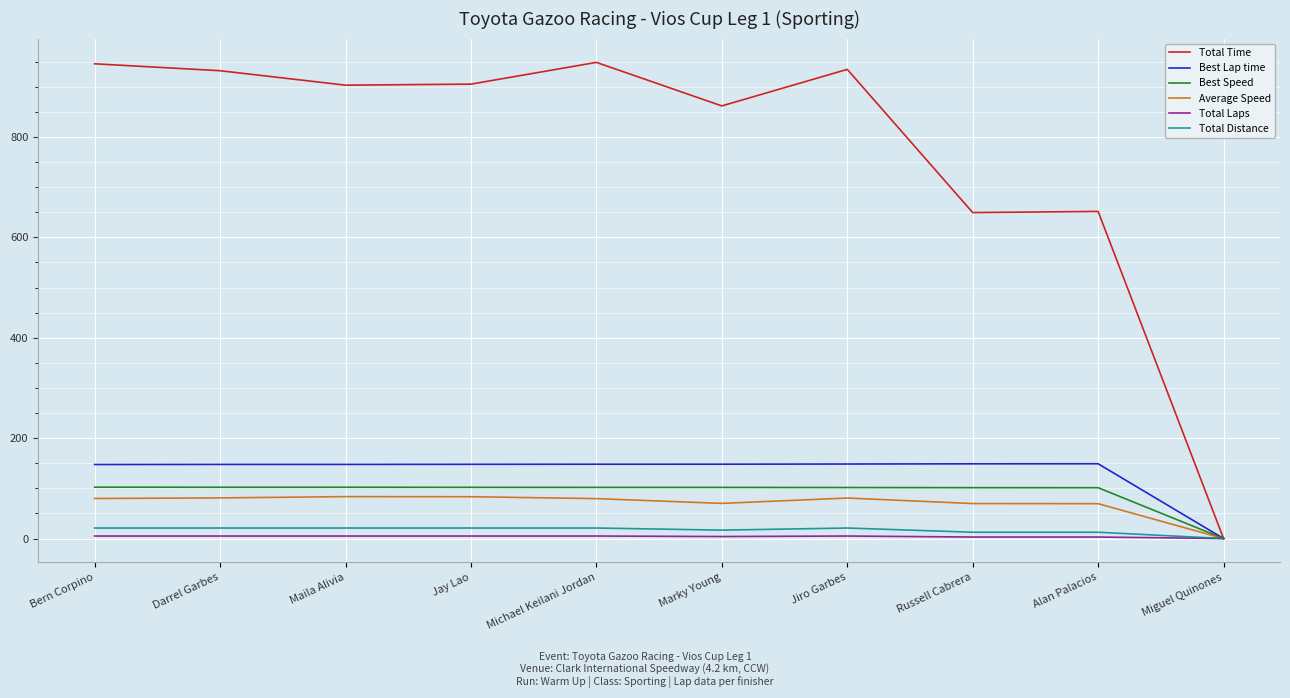

Which series has the largest total across all categories?

Total Time